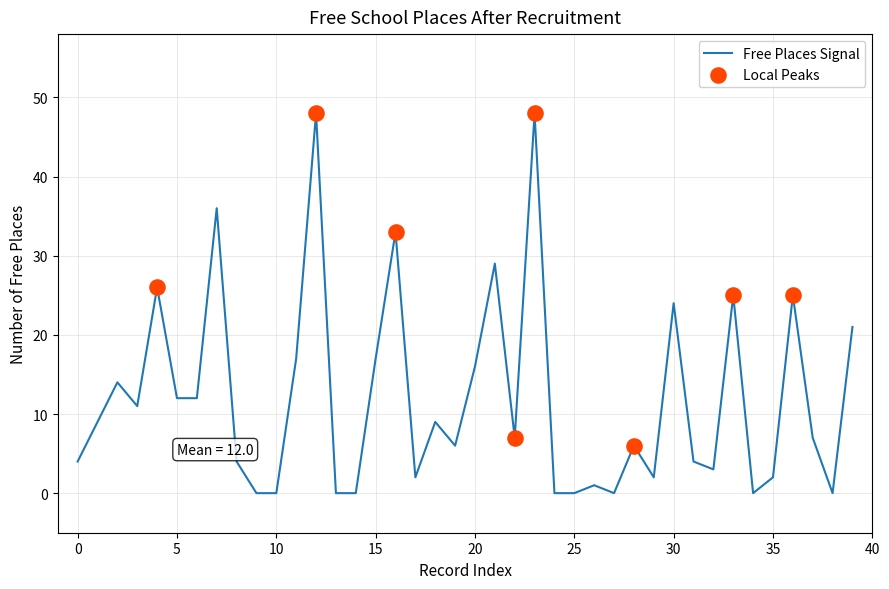

What is the maximum value shown in the chart?

48